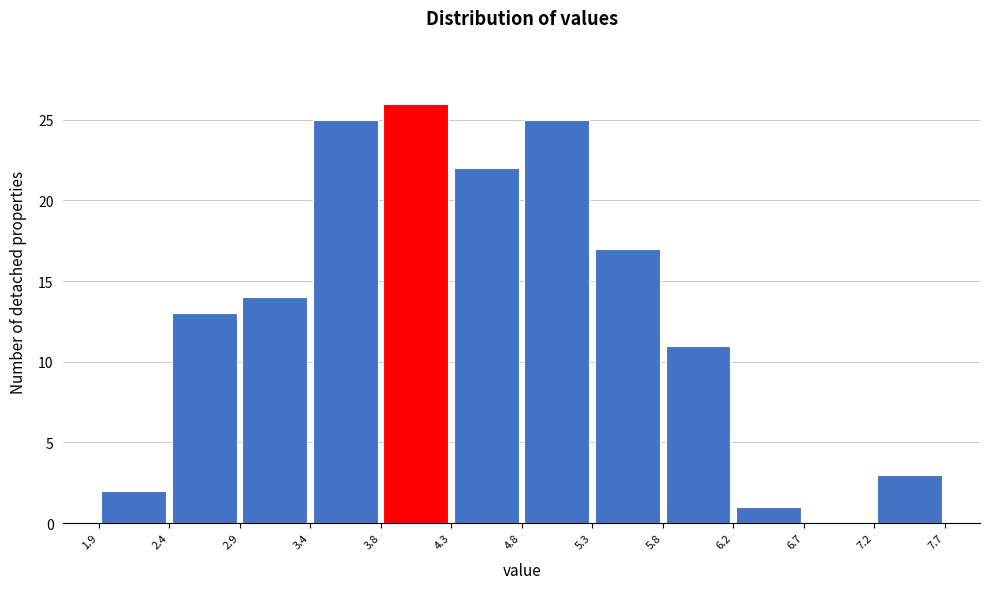

Reading left to right, transcribe this chart: for each bar, give the range it covers on the x-axis and its height. The values are not printed on the chart, so give them approximately, as read against the axis.

1.9 to 2.4: 2
2.4 to 2.9: 13
2.9 to 3.4: 14
3.4 to 3.8: 25
3.8 to 4.3: 26
4.3 to 4.8: 22
4.8 to 5.3: 25
5.3 to 5.8: 17
5.8 to 6.2: 11
6.2 to 6.7: 1
6.7 to 7.2: 0
7.2 to 7.7: 3